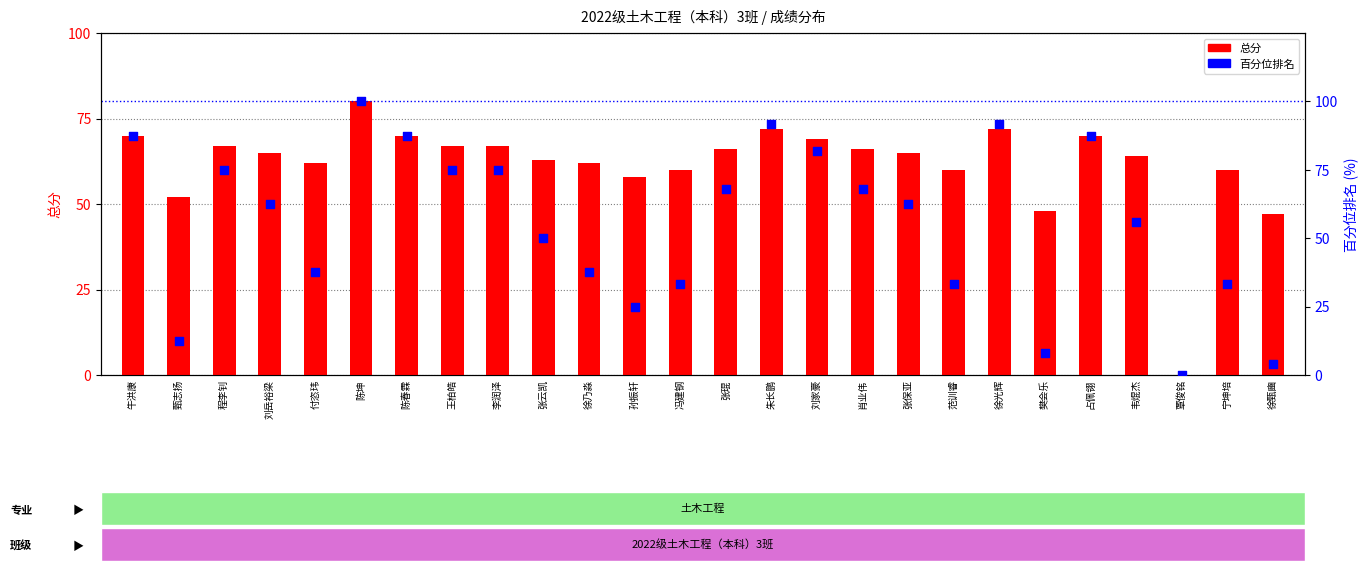

At how many categories does at least one series exceed 20?

25